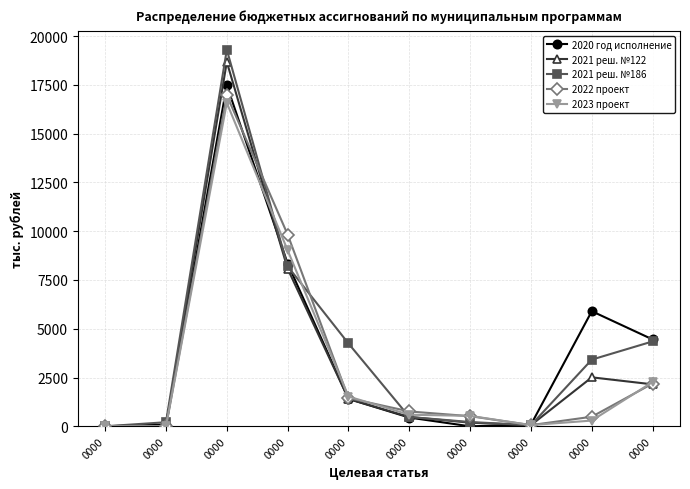

What is the greatest value displayed?

19302.4